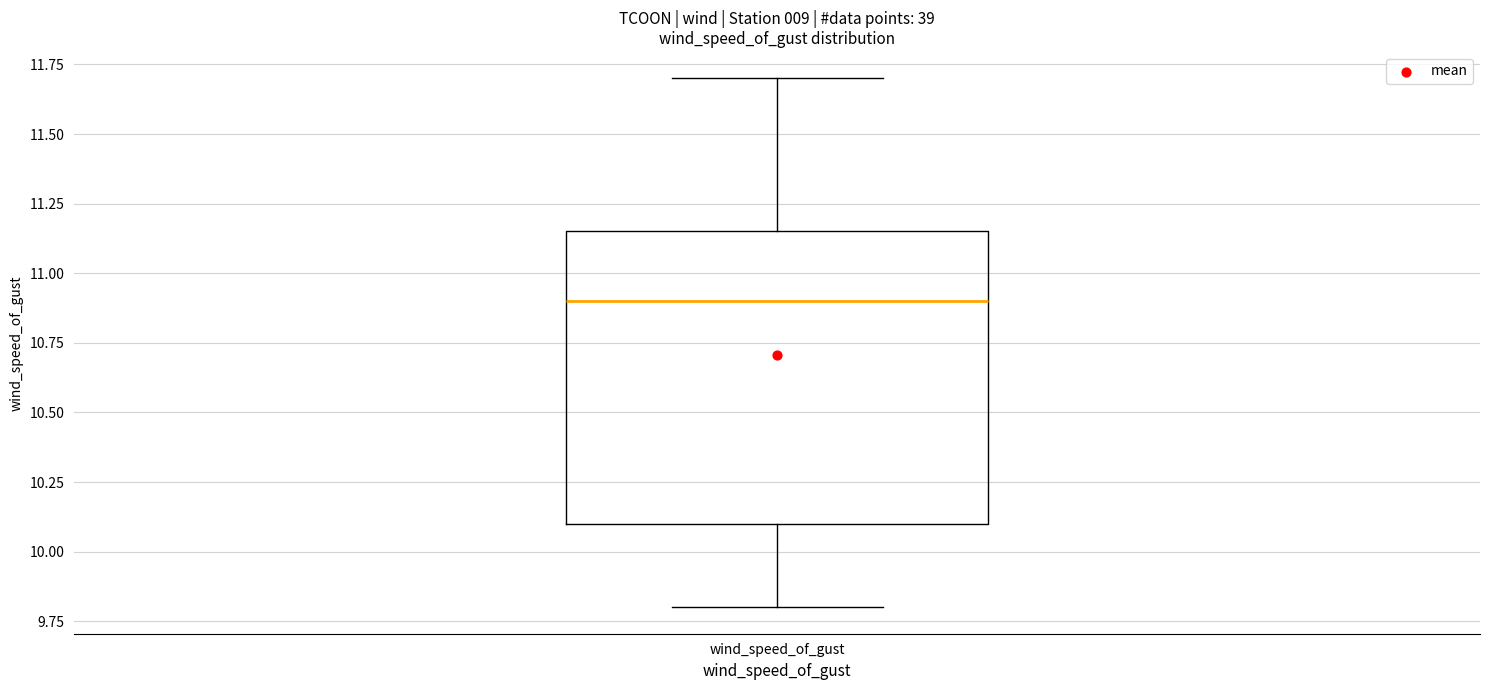

Where is the lower edge of the box for wind_speed_of_gust on the y-axis? The values are not printed on the chart, so give them approximately, as read against the axis.

10.10